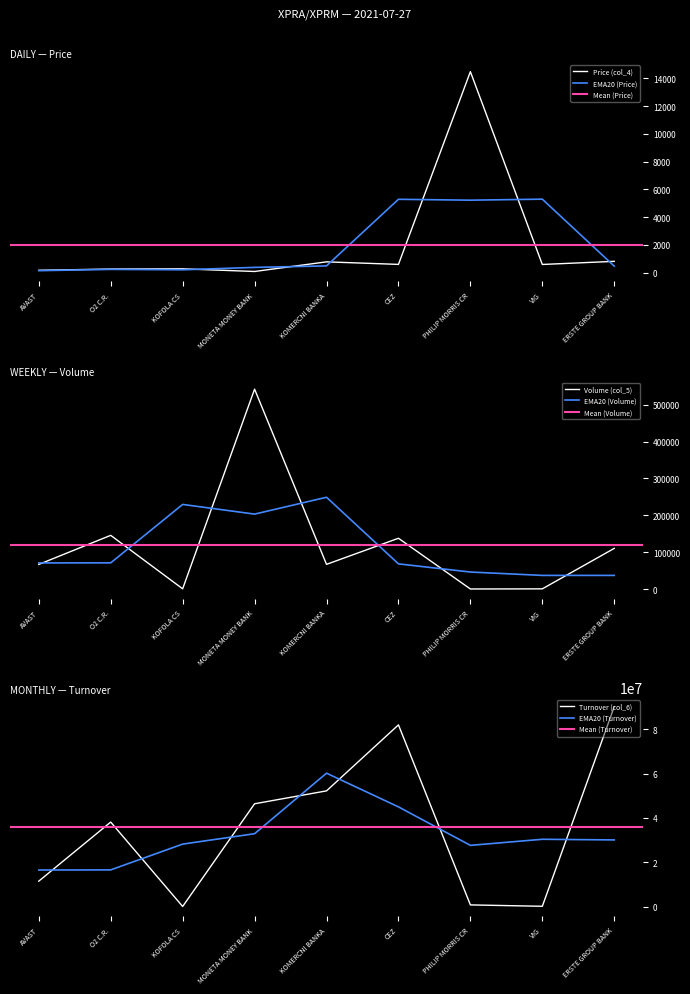

How many values in the Price (col_4) series are below 591?

4